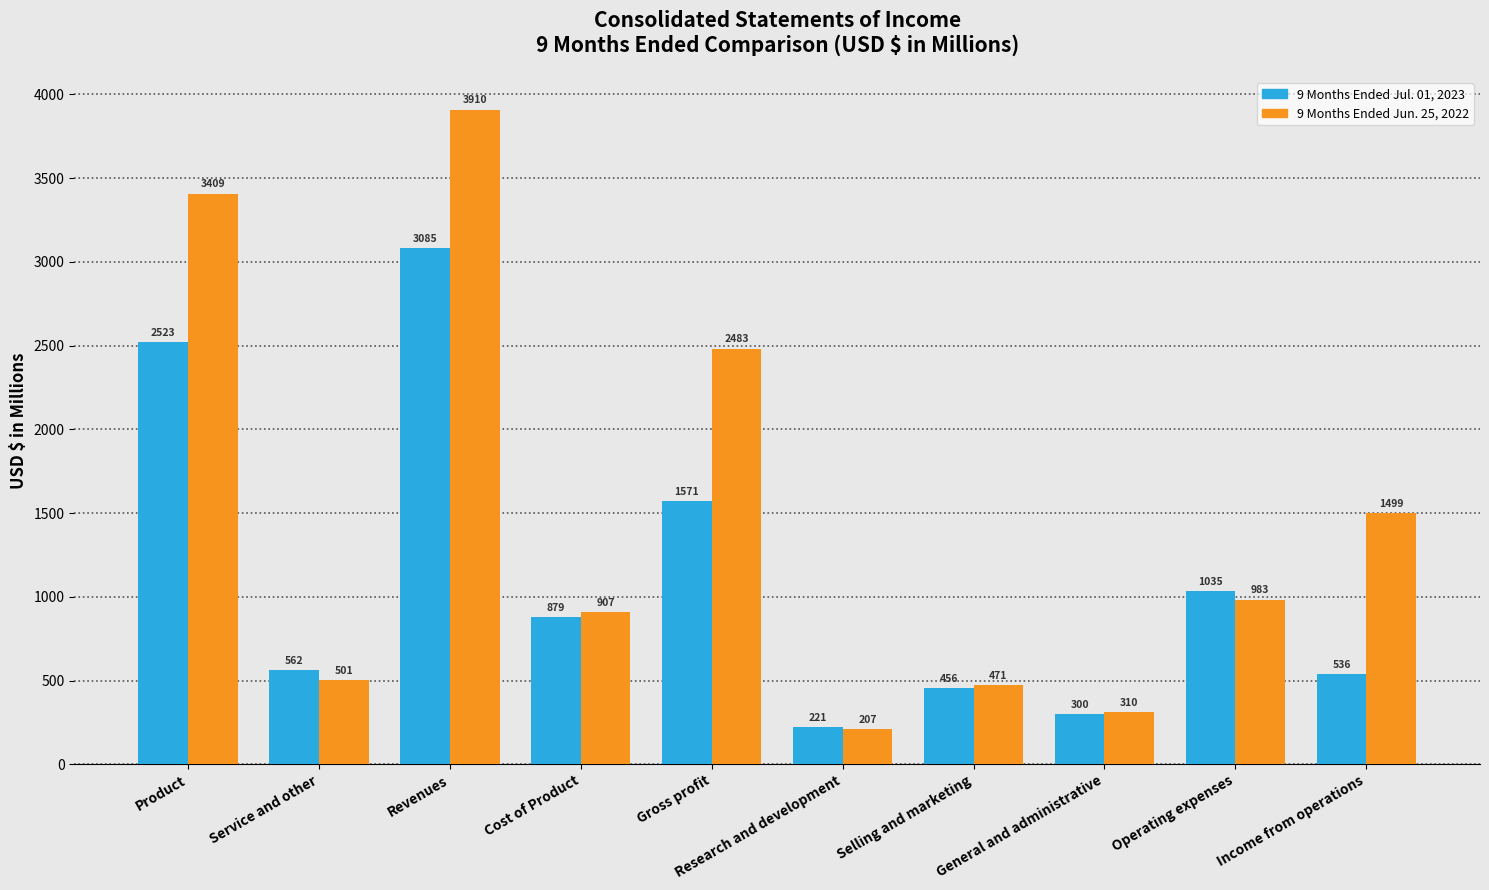

What is the total value across all series at Research and development?

428.8